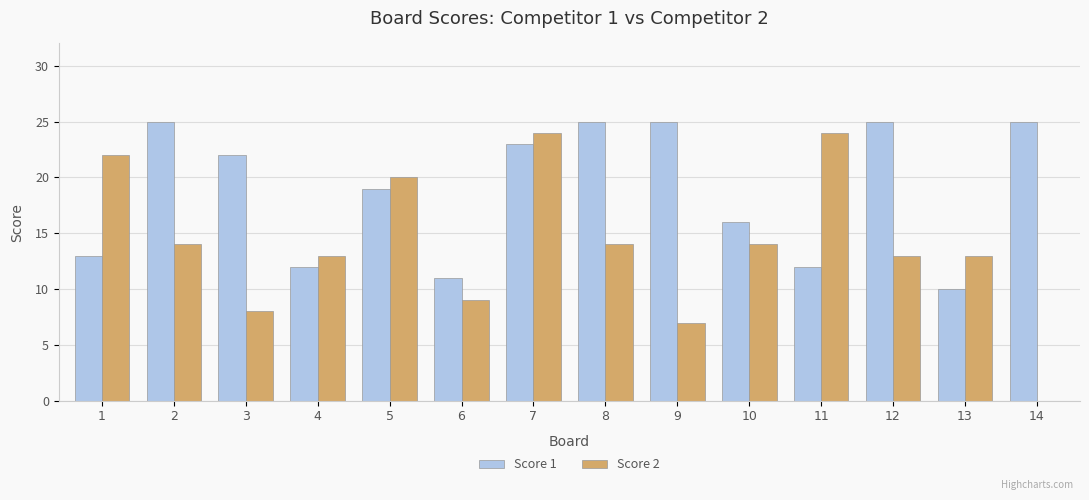

Reading right to left, list all the values displayed in this chart.

Score 1: 25	10	25	12	16	25	25	23	11	19	12	22	25	13
Score 2: 0	13	13	24	14	7	14	24	9	20	13	8	14	22